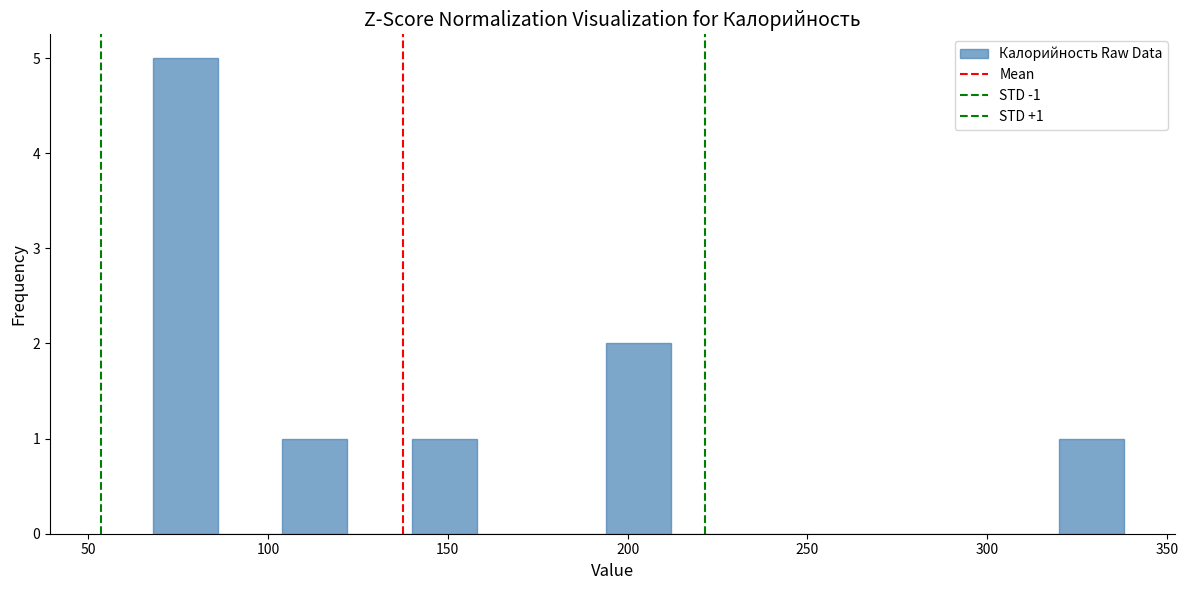

Read against the x-axis, roughly where is the centre of the tallest bar?

75